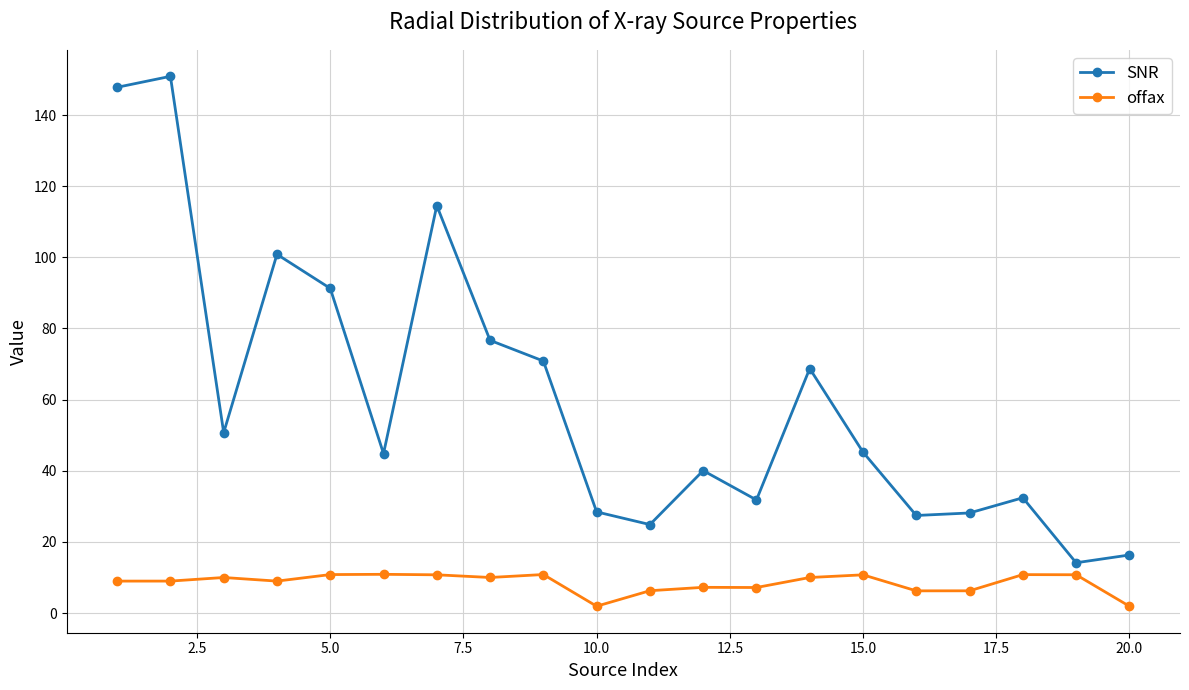

True or false: offax has more than 1 interior local peaks.

True